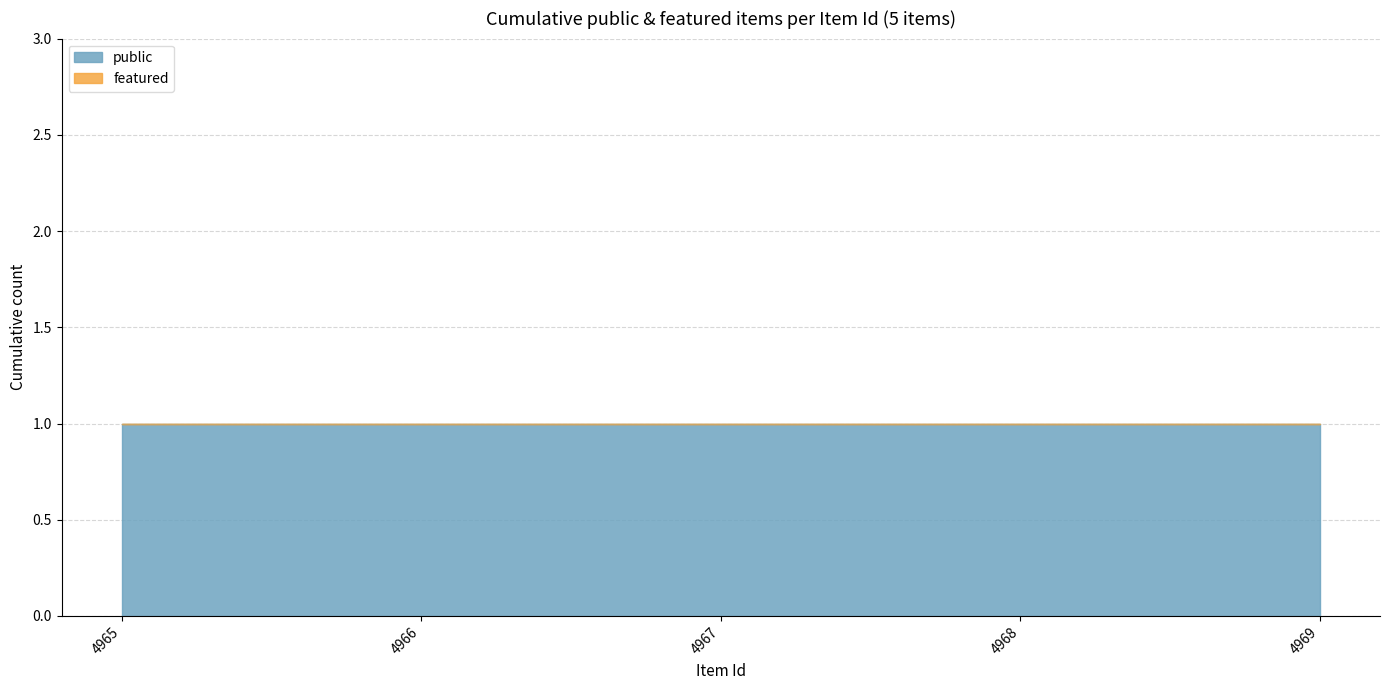

Is the value of public at 4967 greater than the value of featured at 4967?

Yes